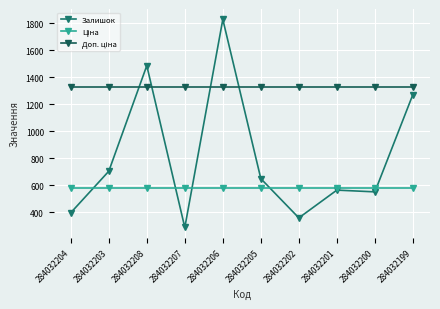

Which series changed the most between 284032206 and 284032199?

Залишок